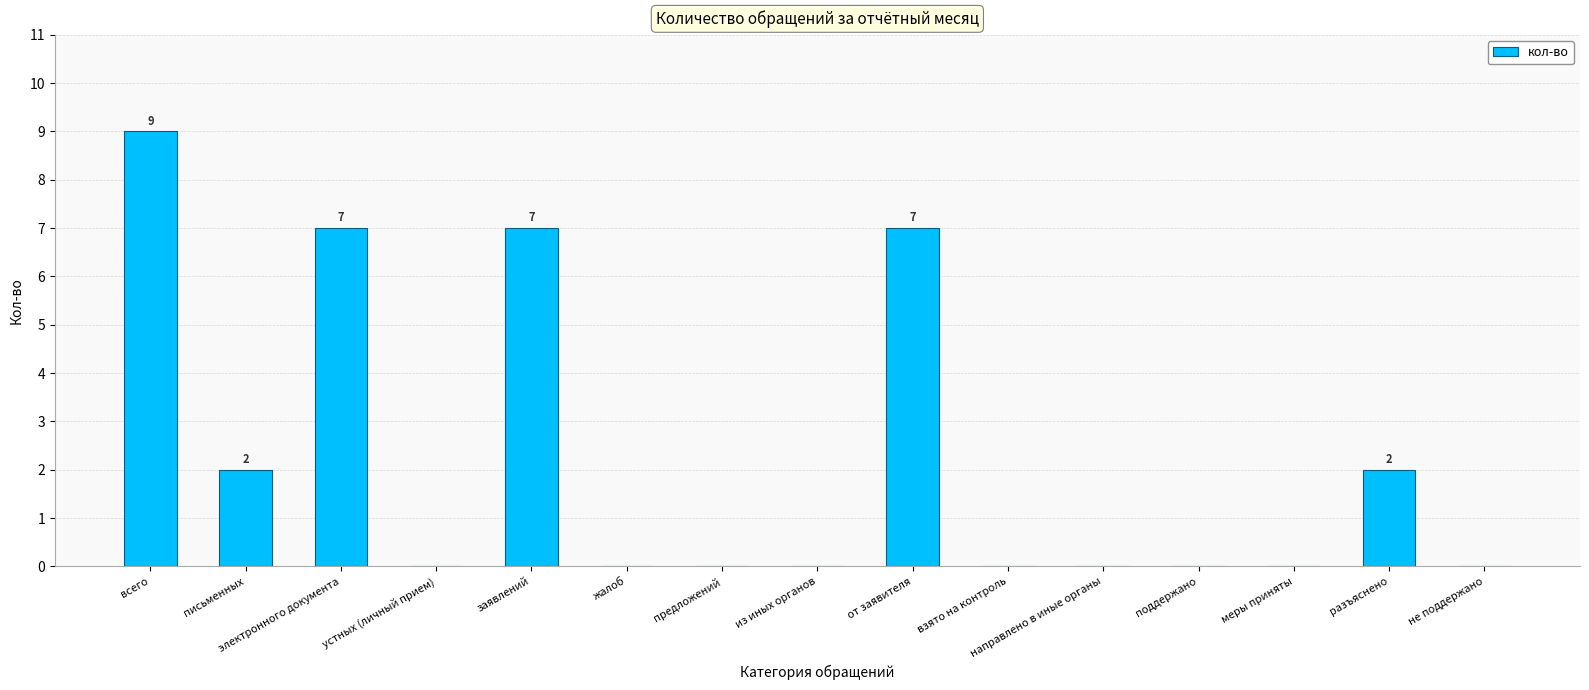

What is the change in value from от заявителя to разъяснено?

-5